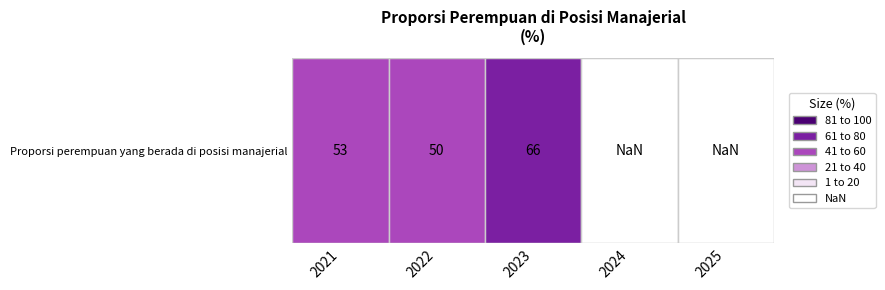

Between 2024 and 2023, which is larger?

2023